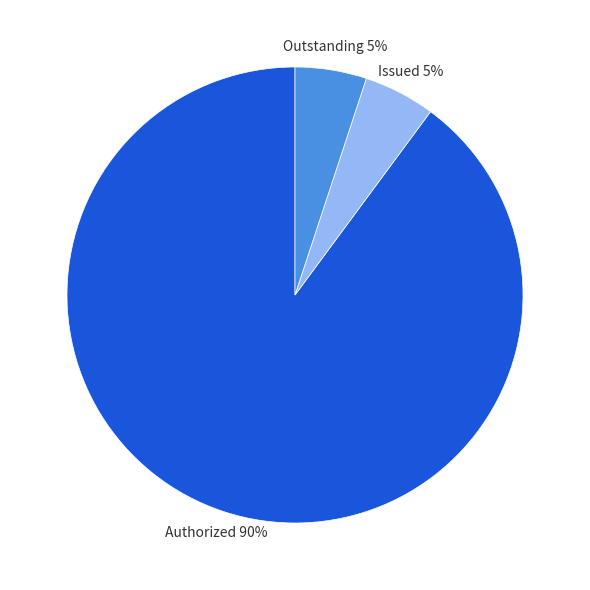

To the nearest percent, what is the difference between the largest and smallest slice percentages?

85%